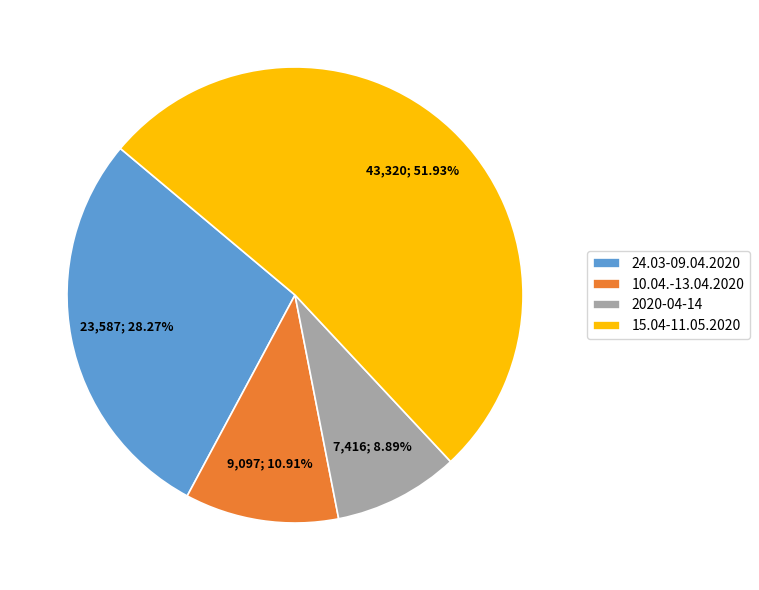

Does 2020-04-14 account for over 50% of the chart?

No